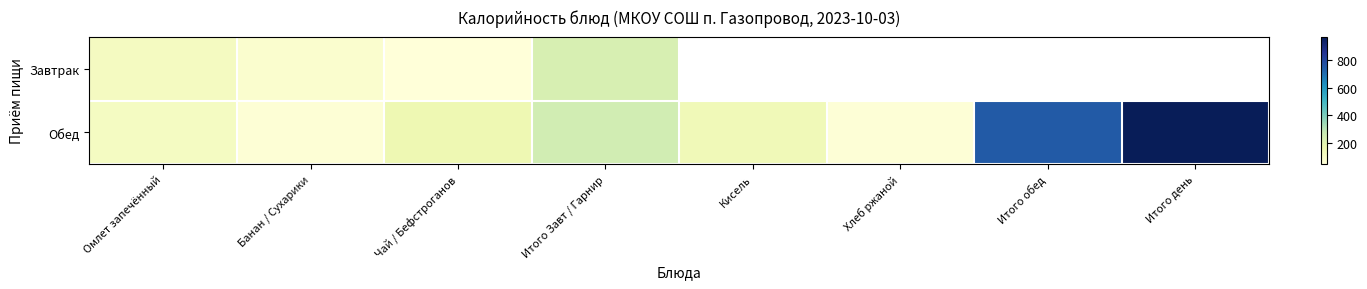

True or false: Обед has a value of 45.9 at Омлет запечённый.

False